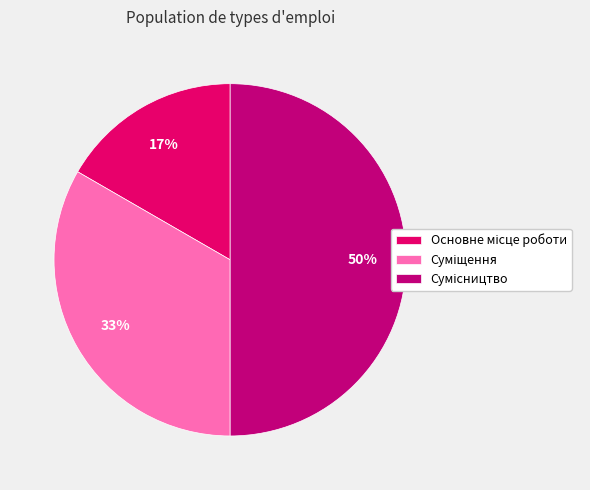

Count the number of slices in the pie.

3